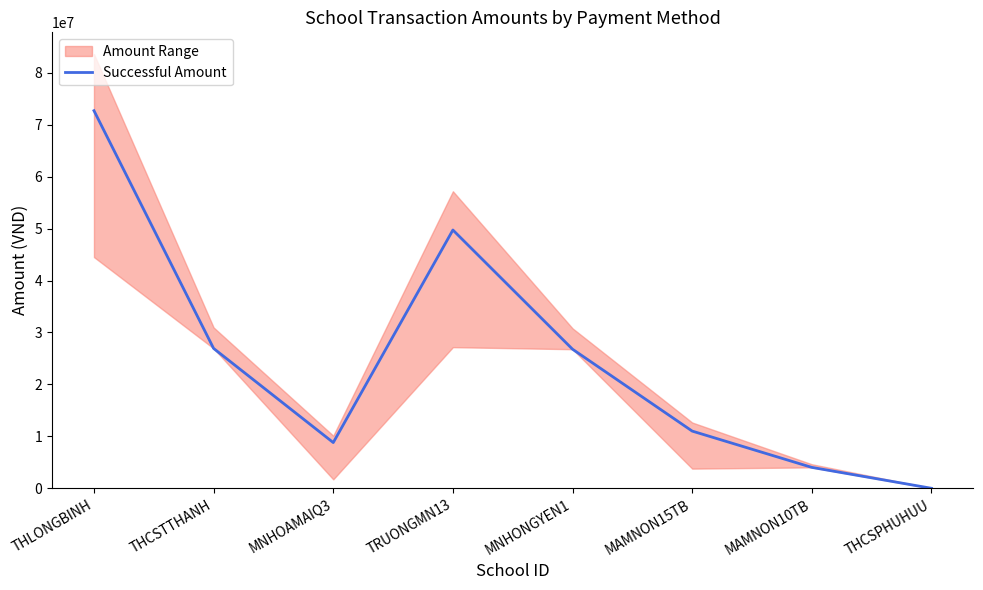

At which label does the data first exceed 26775100?

THLONGBINH